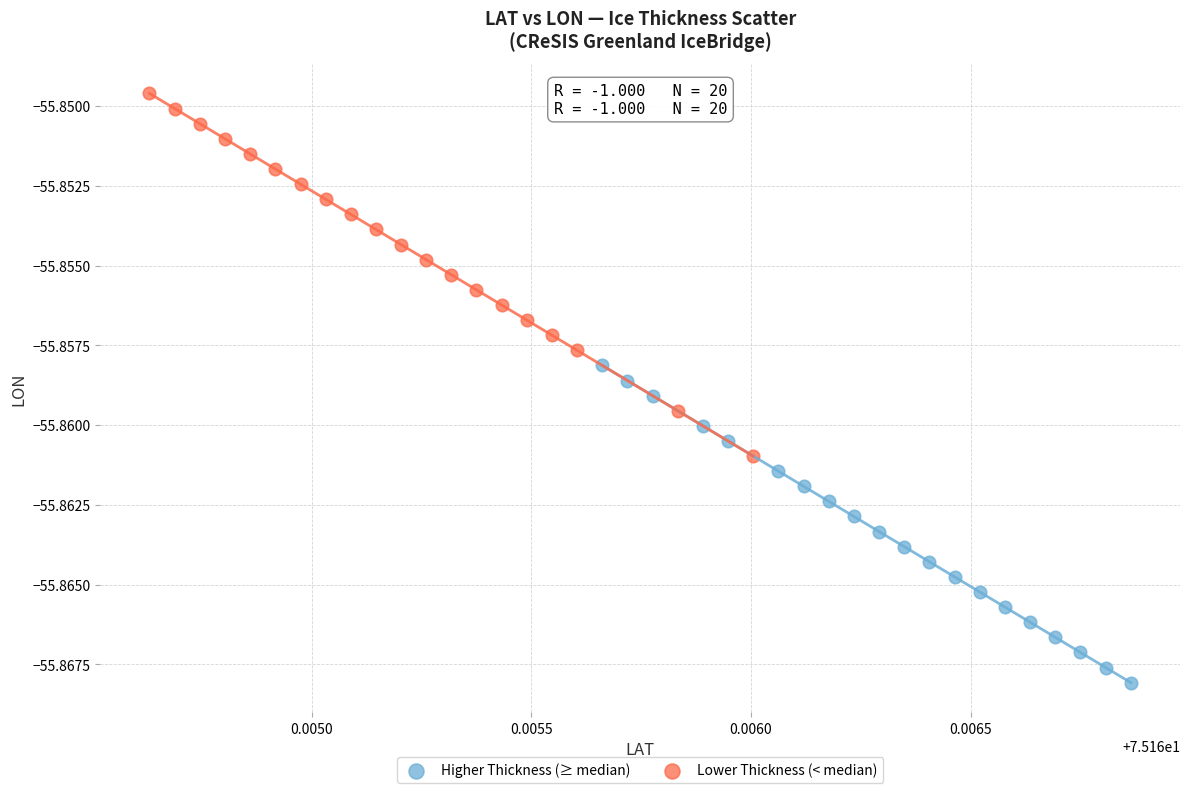

Which series has the largest Y range (max minus min)?

Lower Thickness (< median)